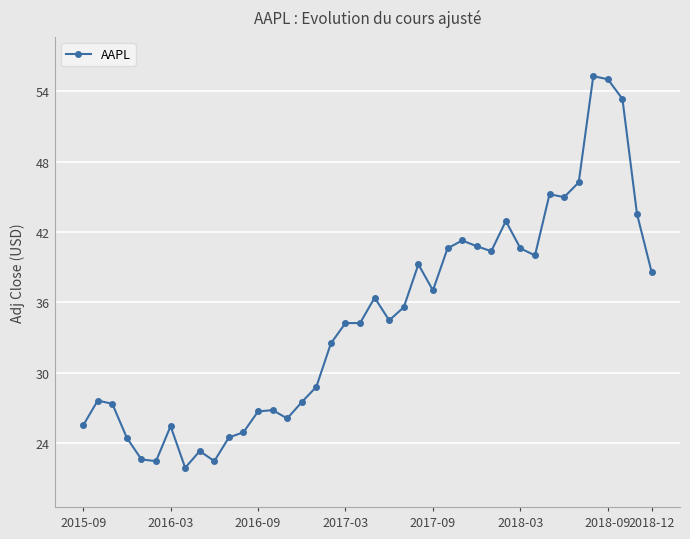

What is the maximum value shown in the chart?

55.3